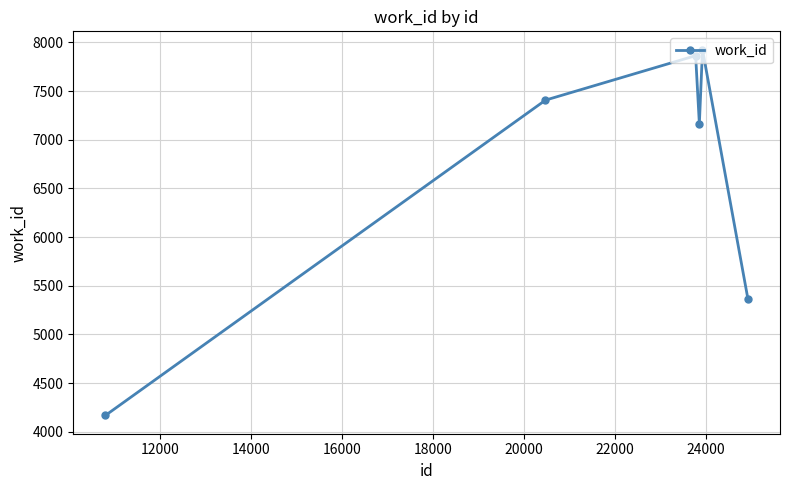

What is the average value?

6649